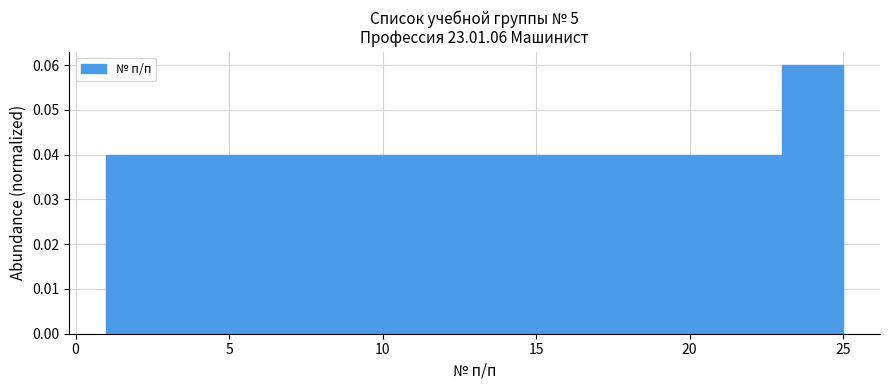

Over which range of the x-axis is the bar tallest?

23 to 25